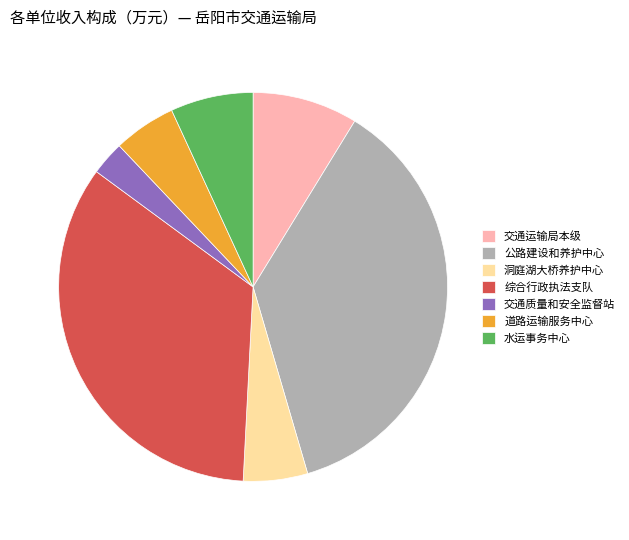

Is there any slice that represents more than half of the pie?

No